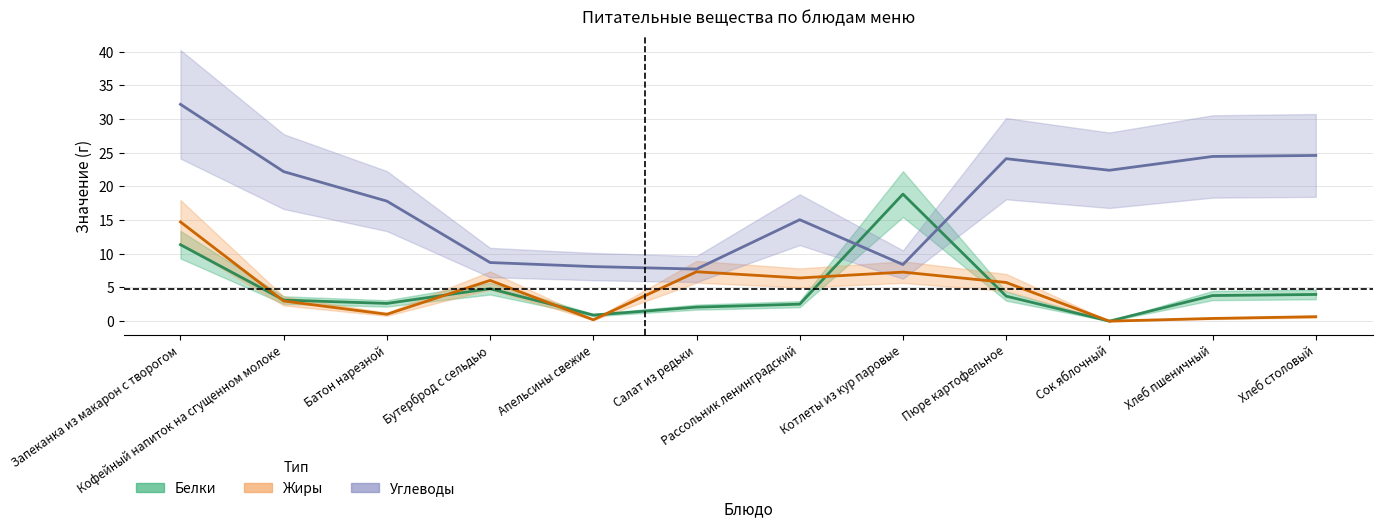

At Апельсины свежие, list the series in order from smallest to largest.

Жиры, Белки, Углеводы